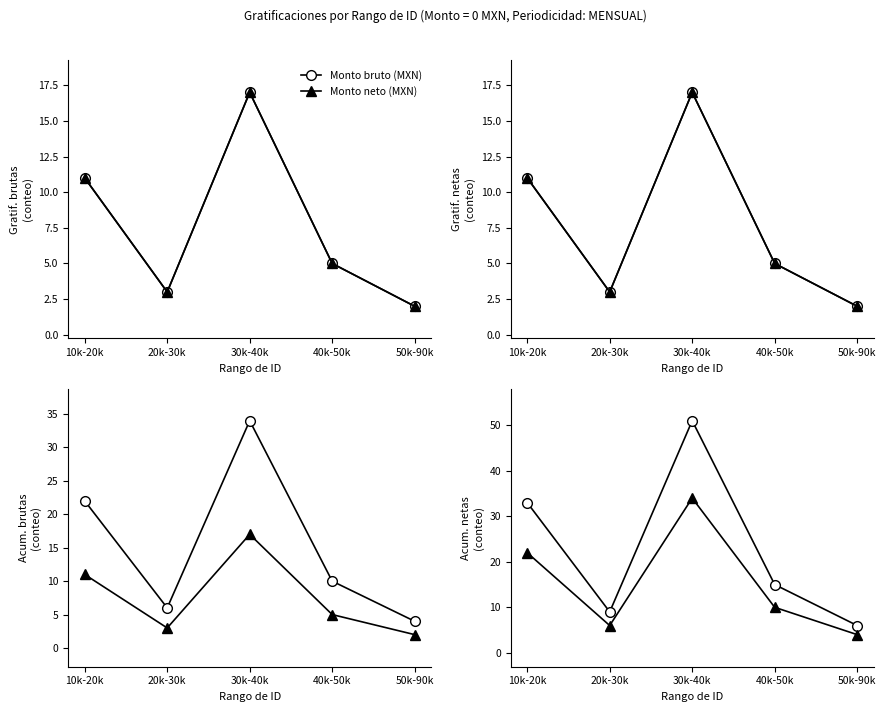

True or false: Monto neto (MXN) and Monto bruto (MXN) intersect in this chart.

False